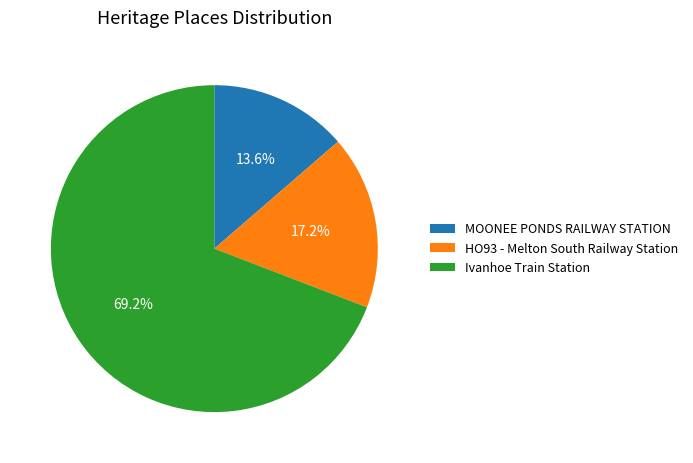

Approximately how many times larger is the value at MOONEE PONDS RAILWAY STATION compared to HO93 - Melton South Railway Station?

0.8